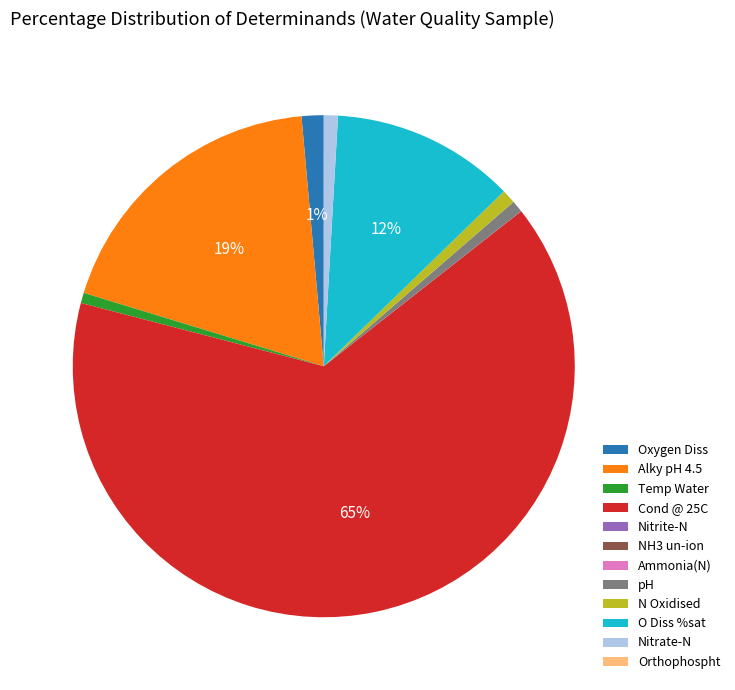

True or false: Cond @ 25C accounts for 54% of the total.

False